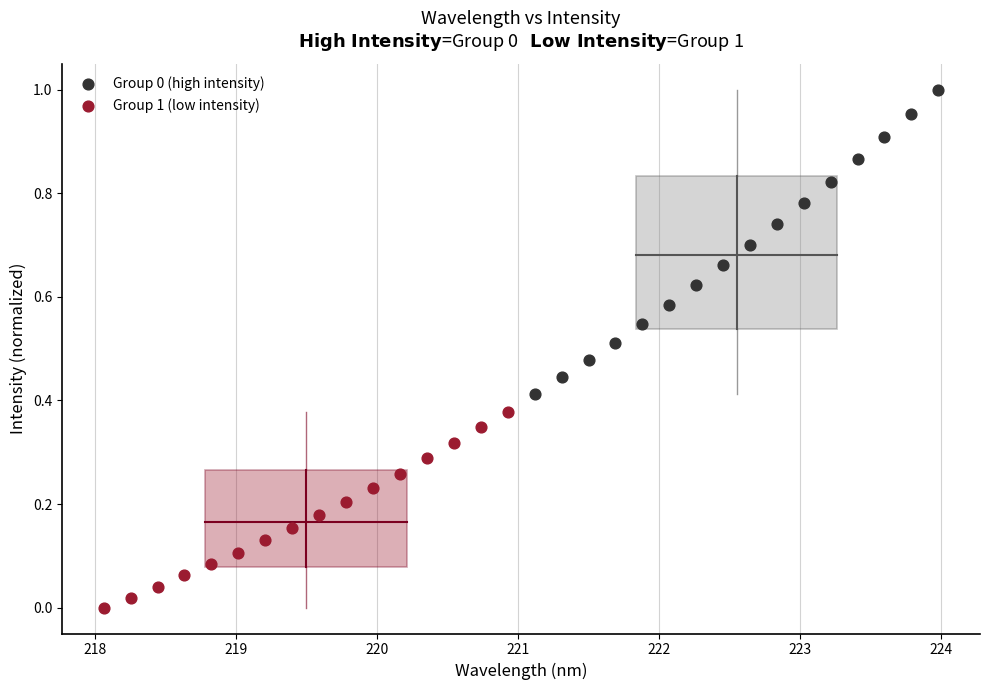

Which series contains the lowest Y value?

Group 1 (low intensity)